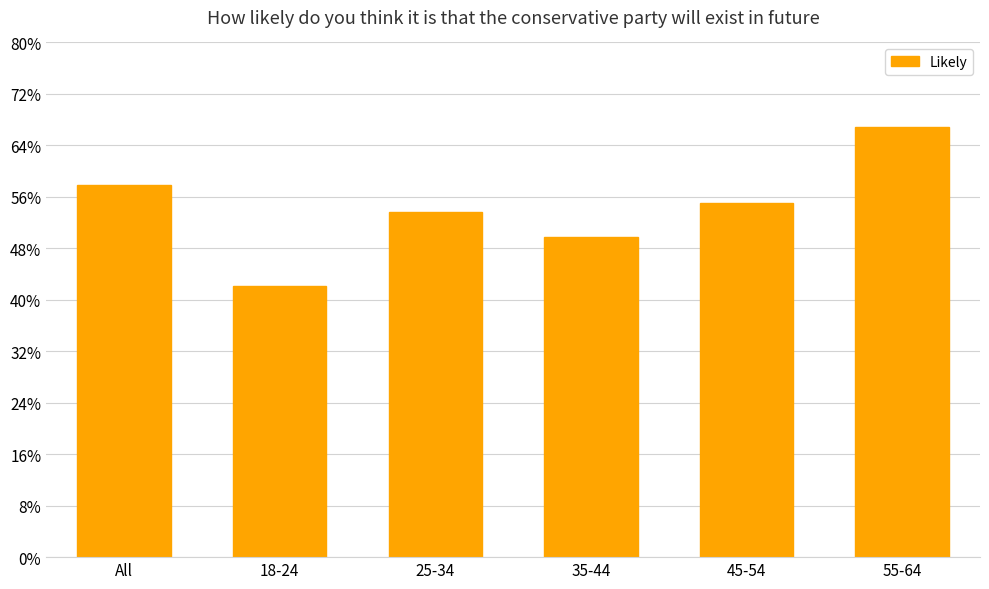

Are the bars horizontal?

No